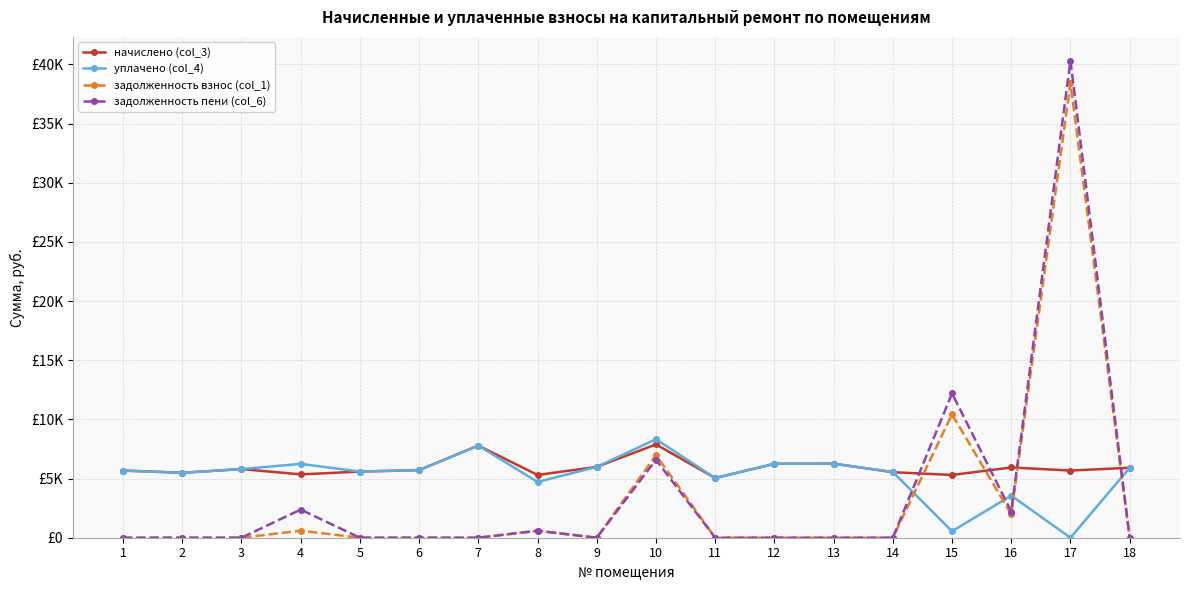

At which label is уплачено (col_4) closest to 4161?

8